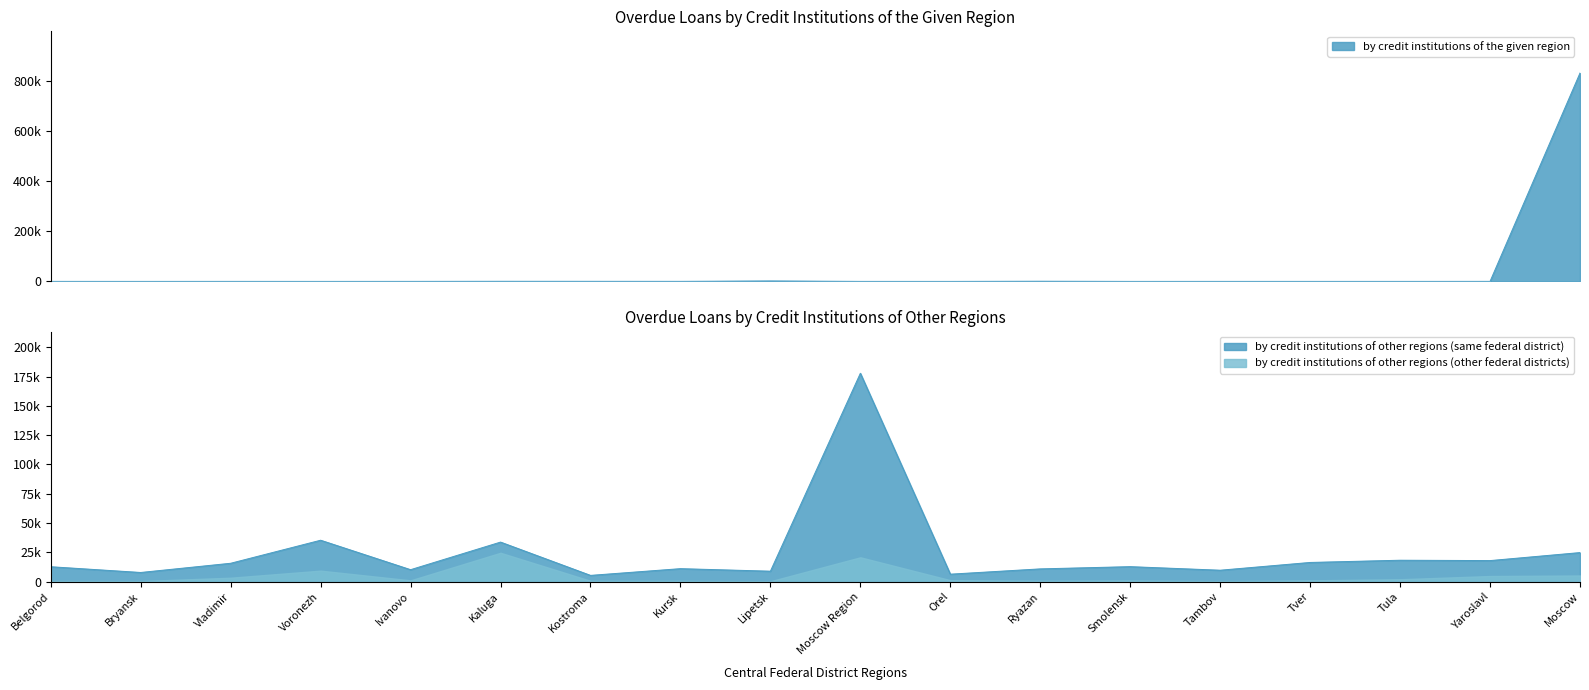

What is the sum of all by credit institutions of other regions (same federal district) values?

435891